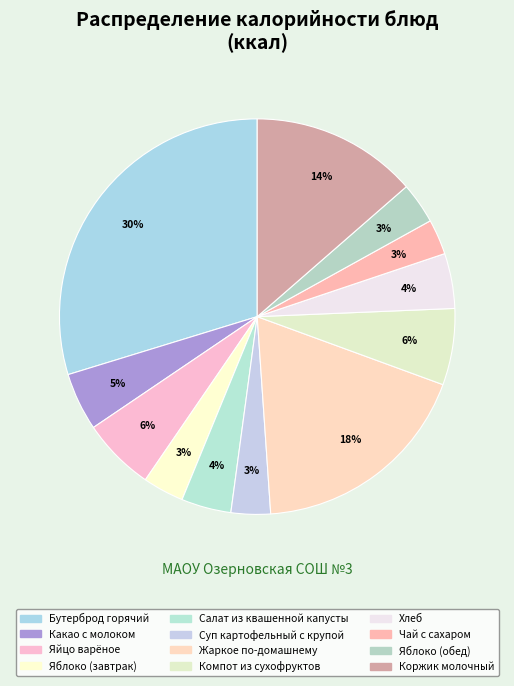

Which category has the biggest portion of the pie?

Бутерброд горячий